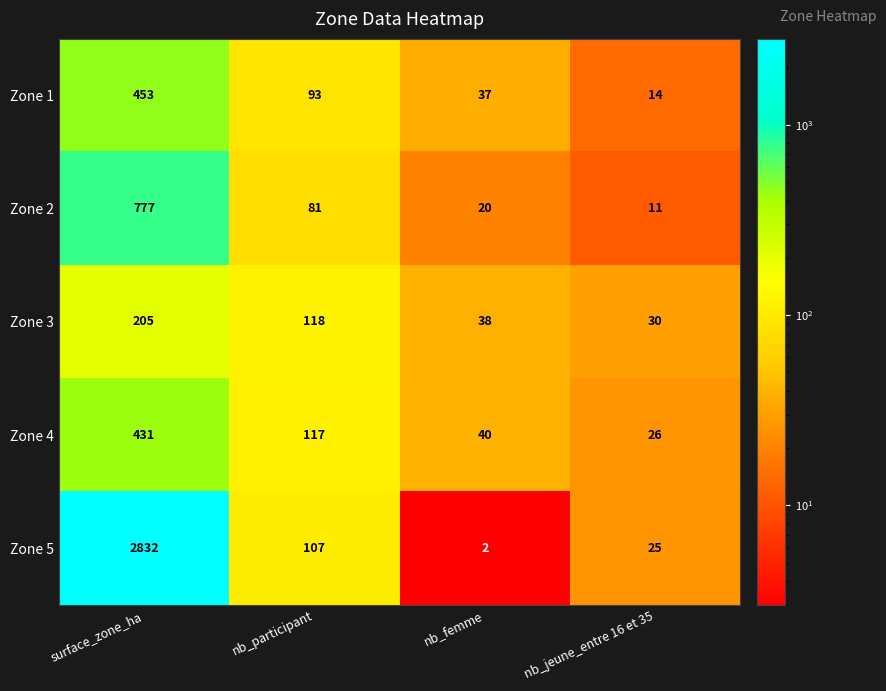

Which series has the largest range (max minus min)?

Zone 5